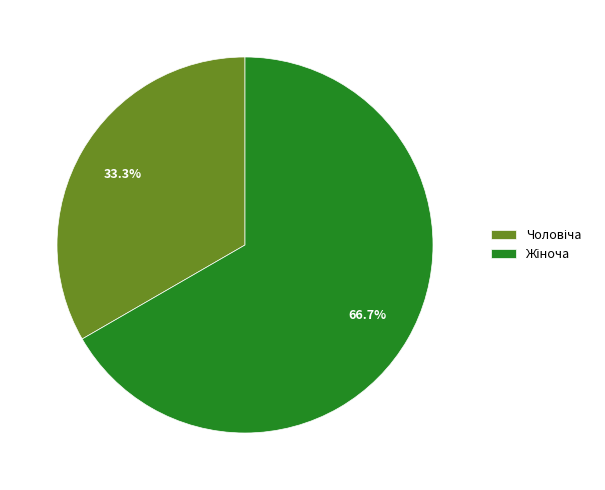

Does any single category account for the majority?

Yes